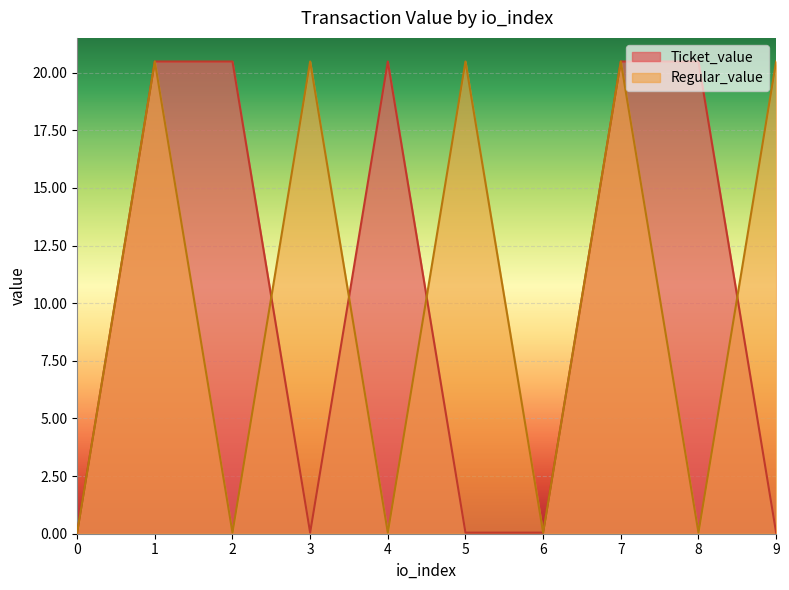

What is the difference between the maximum and minimum values in the Regular_value series?

20.4